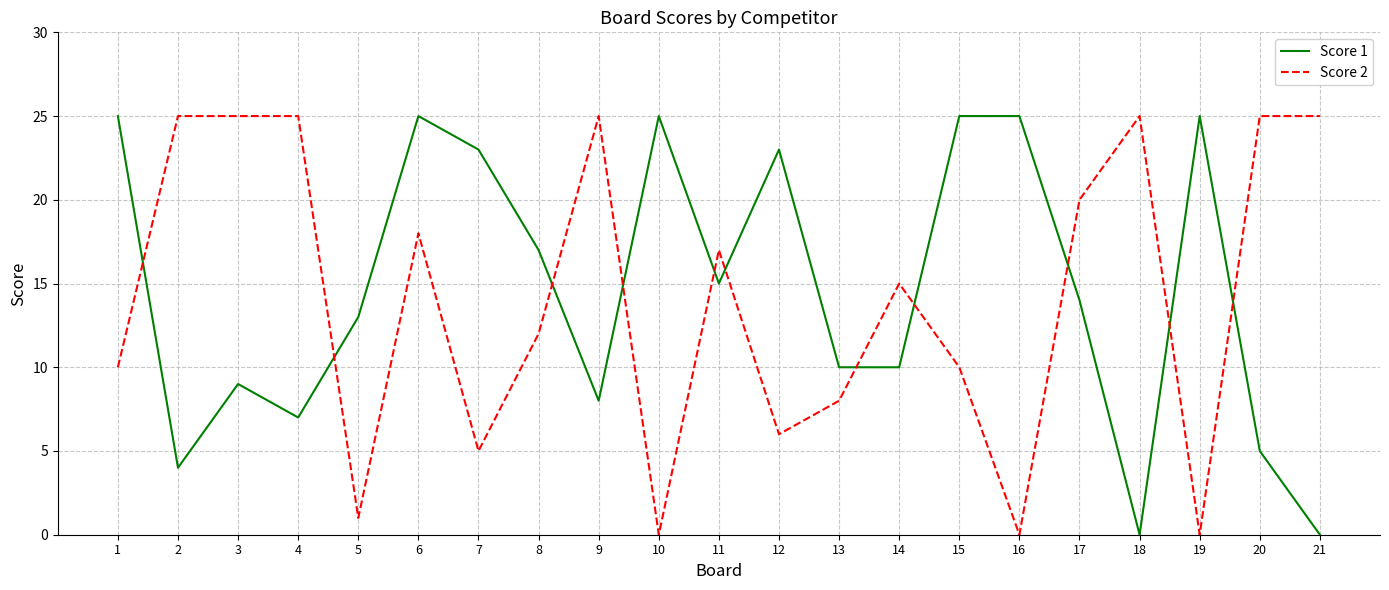

Reading left to right, transcribe all the data shown in this chart.

Score 1: 25	4	9	7	13	25	23	17	8	25	15	23	10	10	25	25	14	0	25	5	0
Score 2: 10	25	25	25	1	18	5	12	25	0	17	6	8	15	10	0	20	25	0	25	25